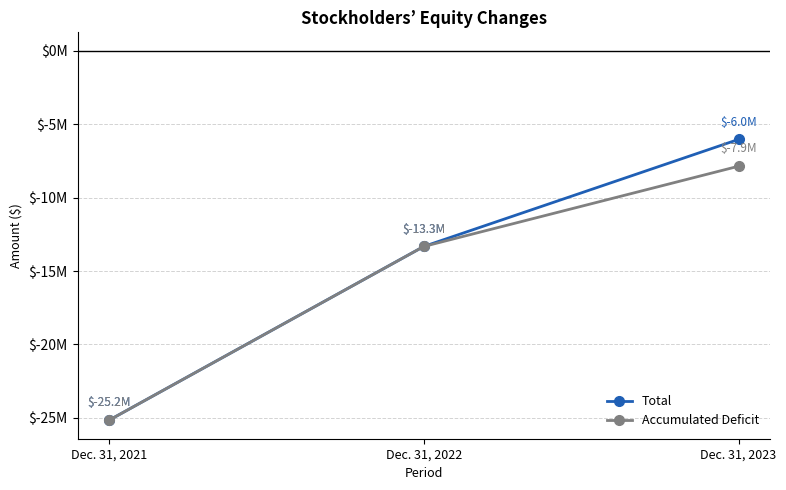

What are all the series names shown in the legend?

Total, Accumulated Deficit